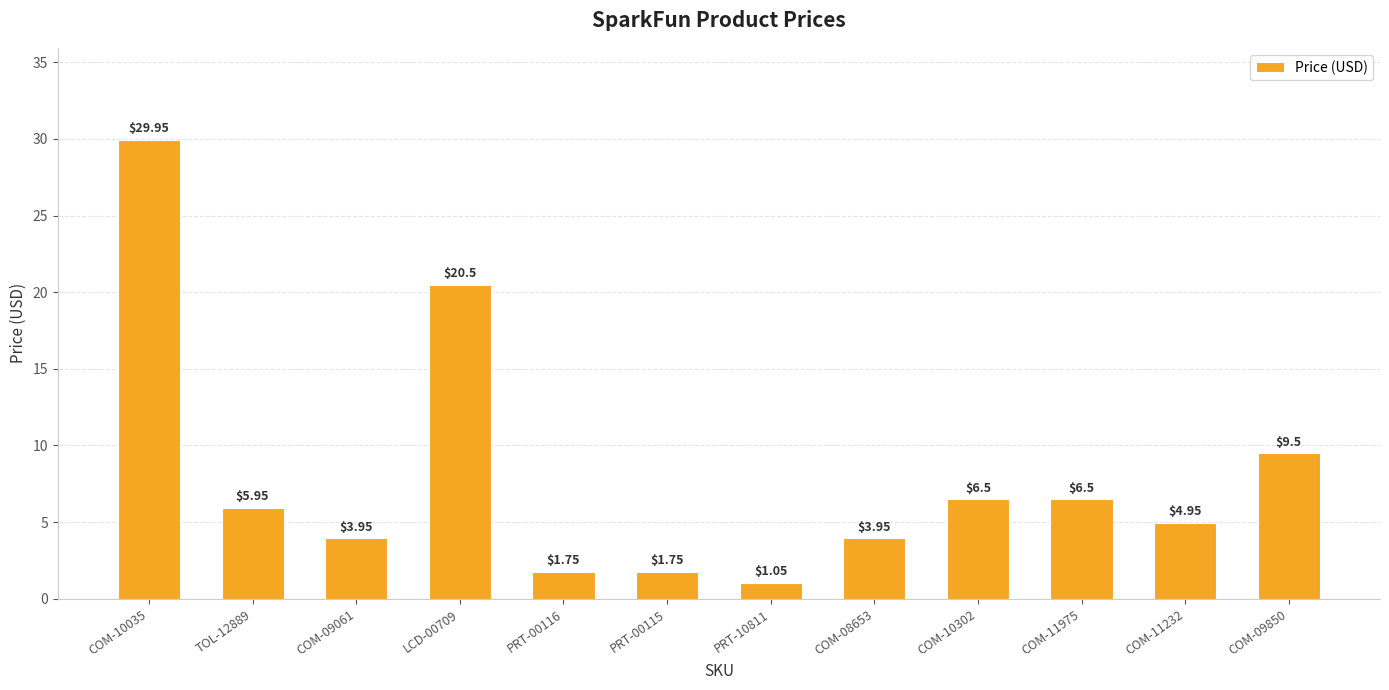

True or false: the data shows 6.5 at COM-10302.

True